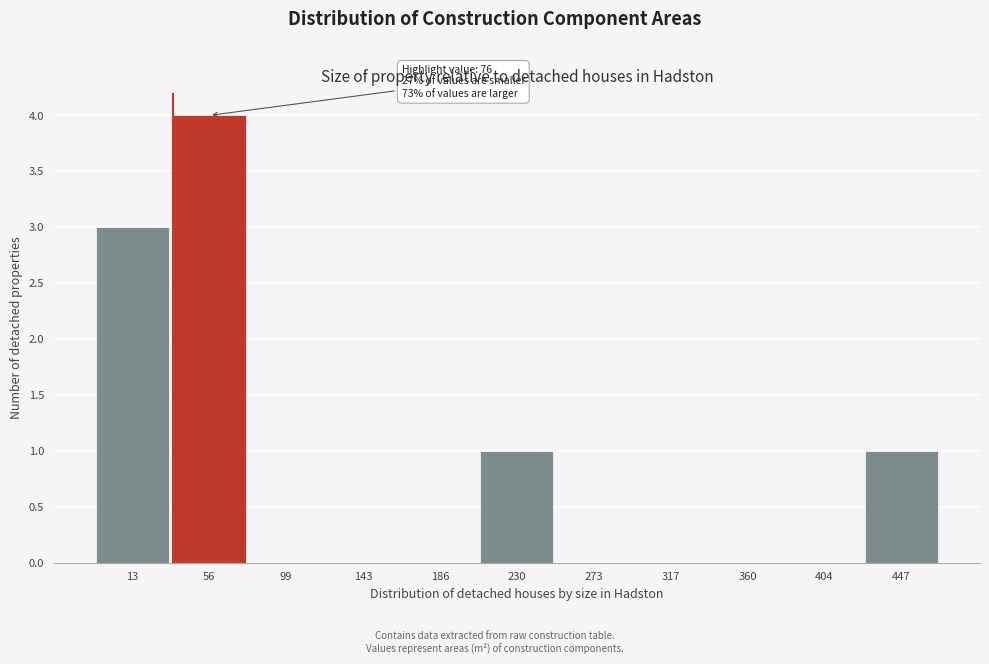

Reading right to left, what are all the values shown in this chart?

447=1	404=0	360=0	317=0	273=0	230=1	186=0	143=0	99=0	56=4	13=3